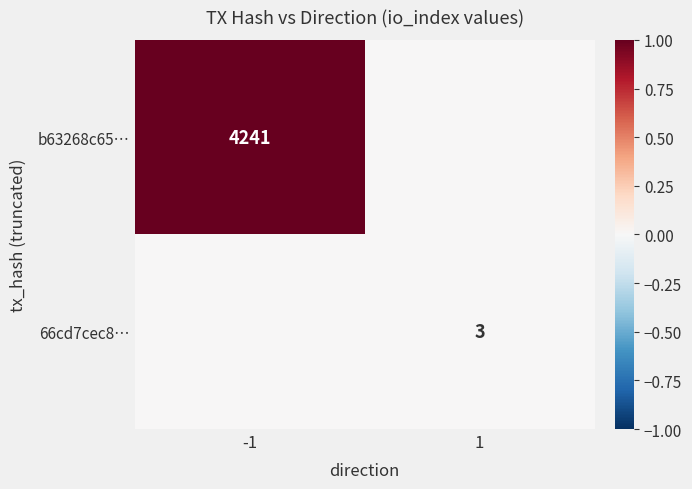

Is it true that b63268c65… equals 2648 at -1?

False